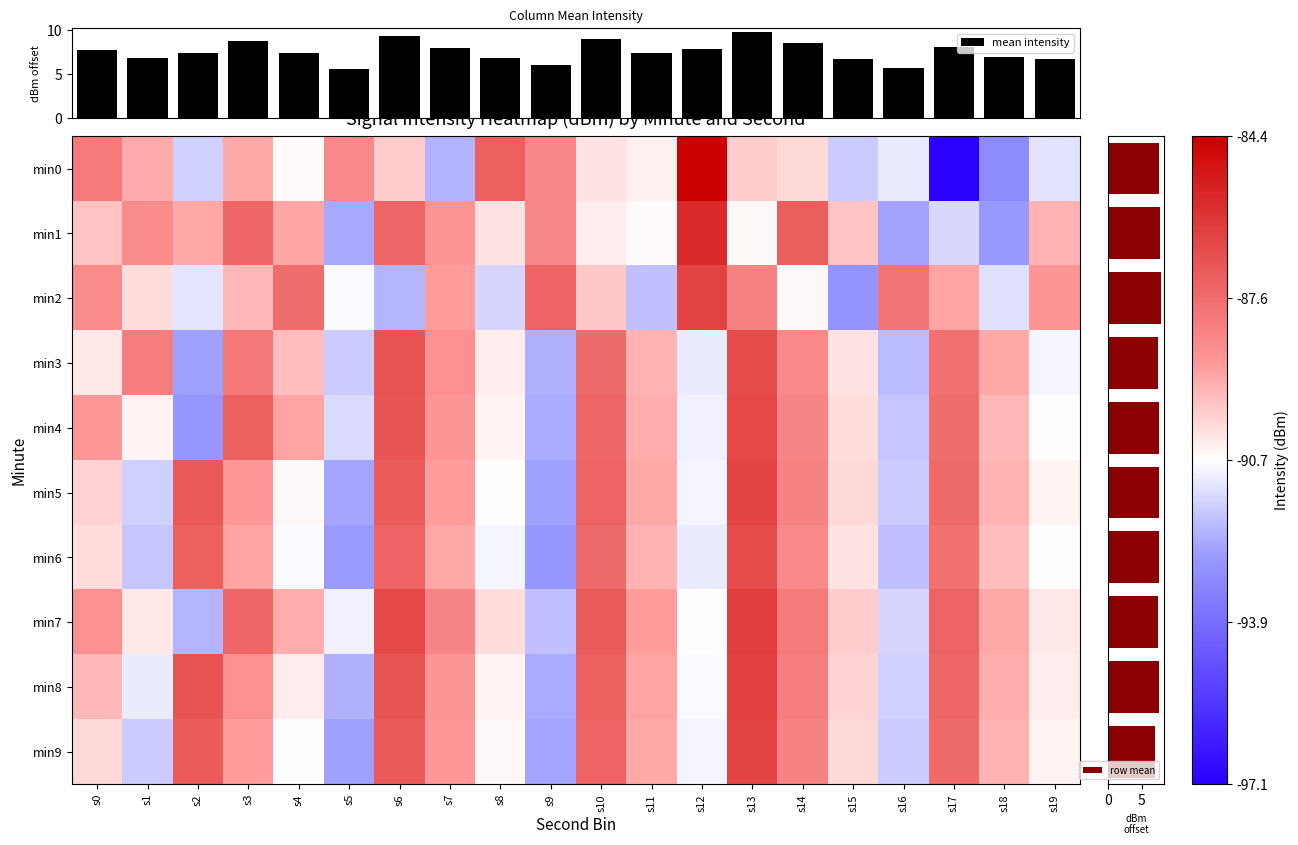

At how many categories does at least one series exceed -89?

18